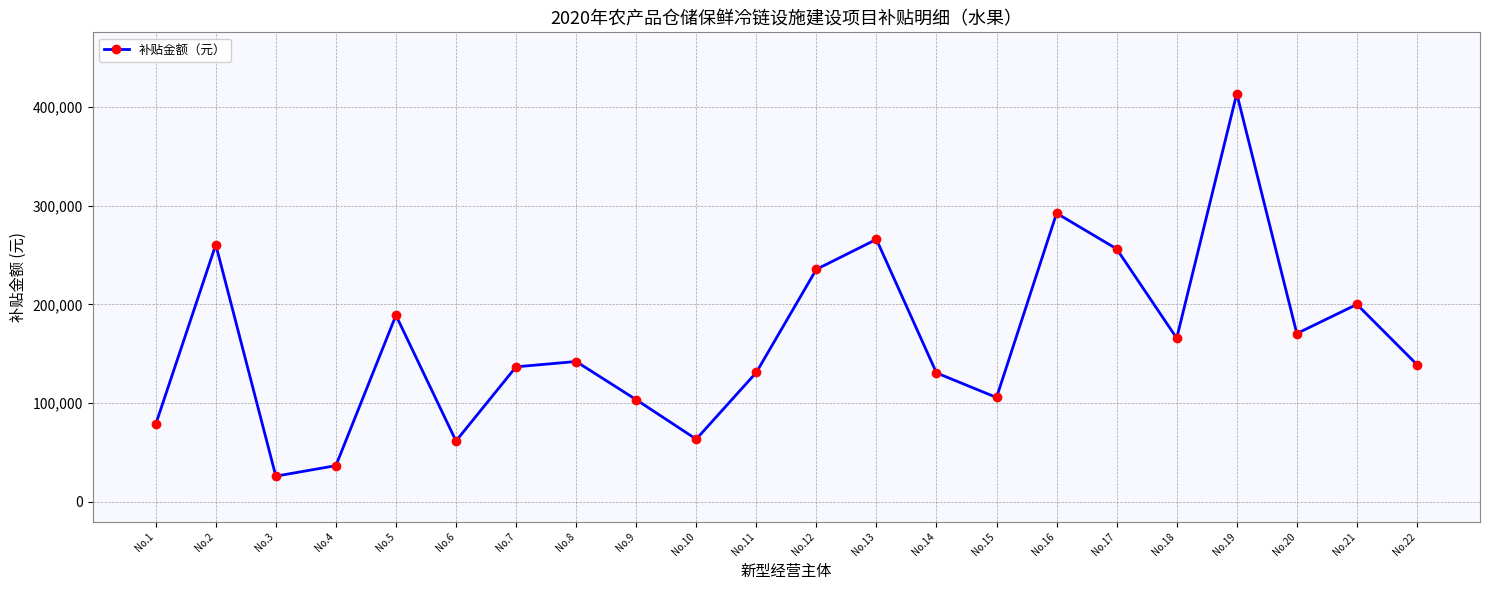

What is the approximate value at No.8?

142217.5